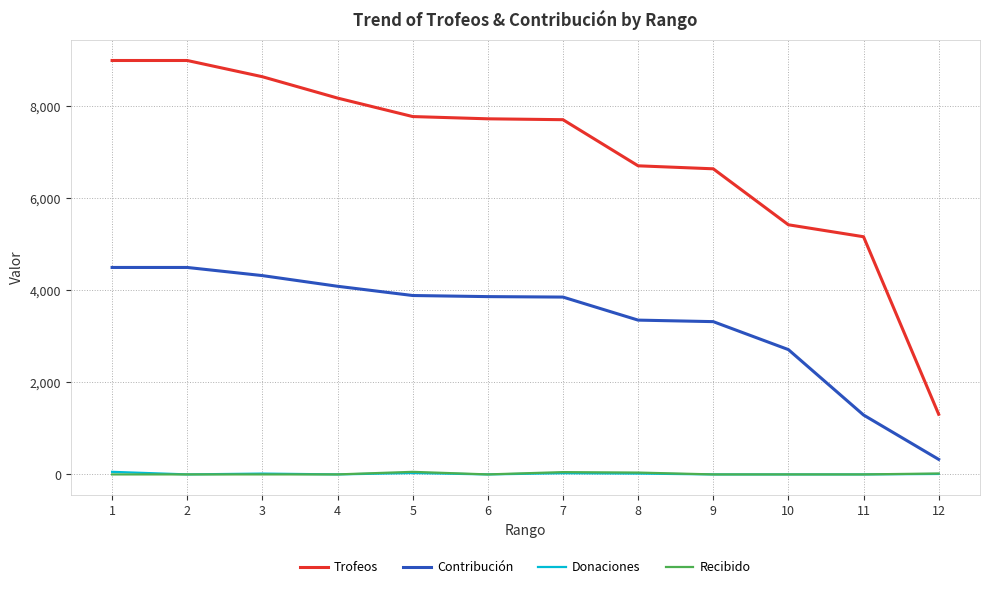

Which series has the largest total across all categories?

Trofeos